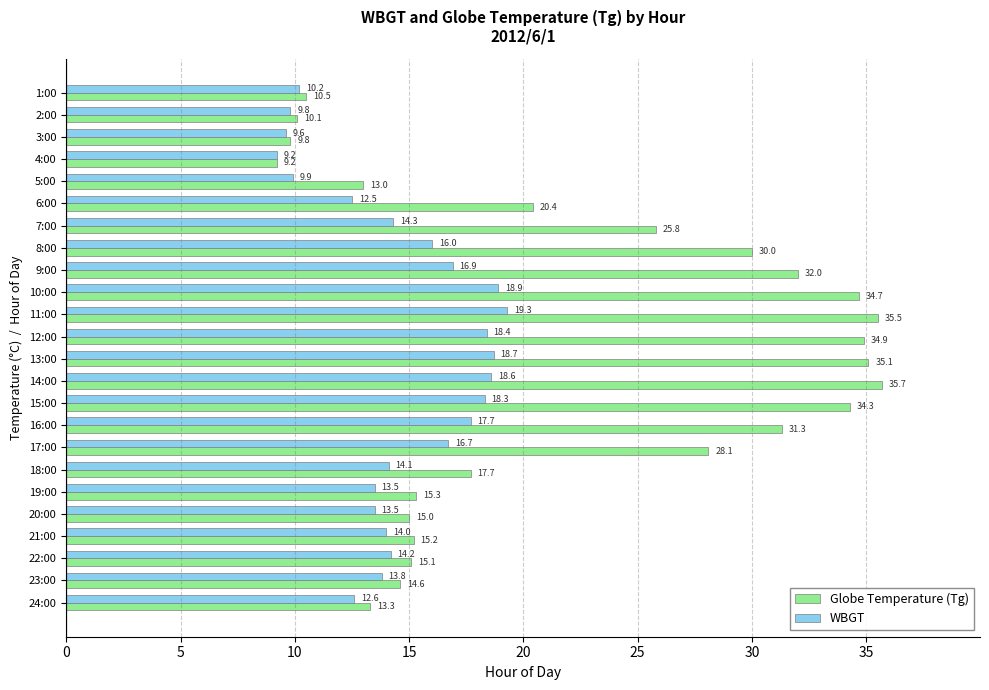

True or false: Globe Temperature (Tg) has a value of 26.4 at 20:00.

False